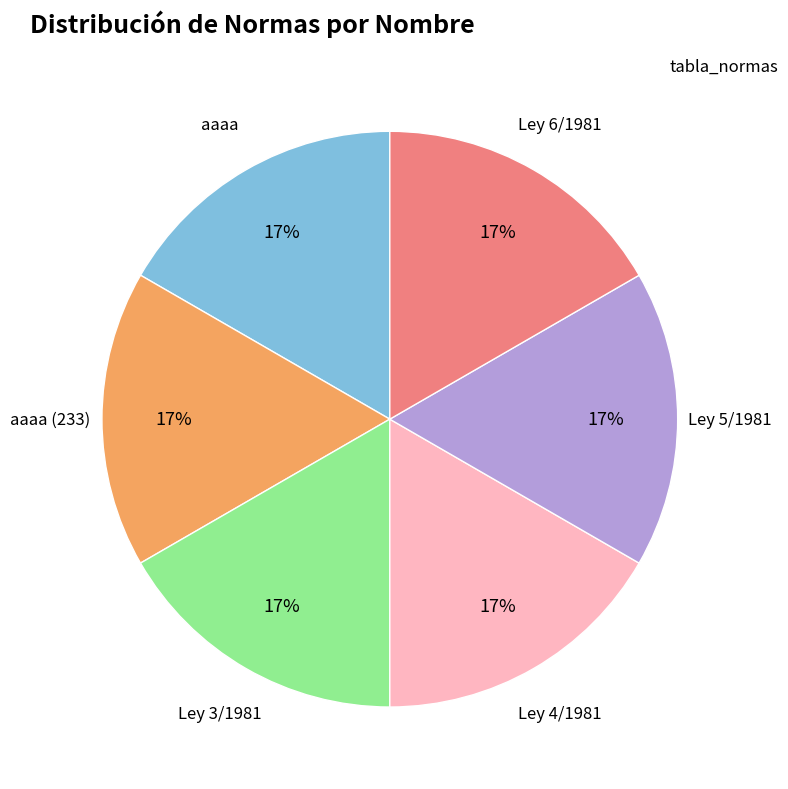

To the nearest percent, what is the average slice percentage?

17%